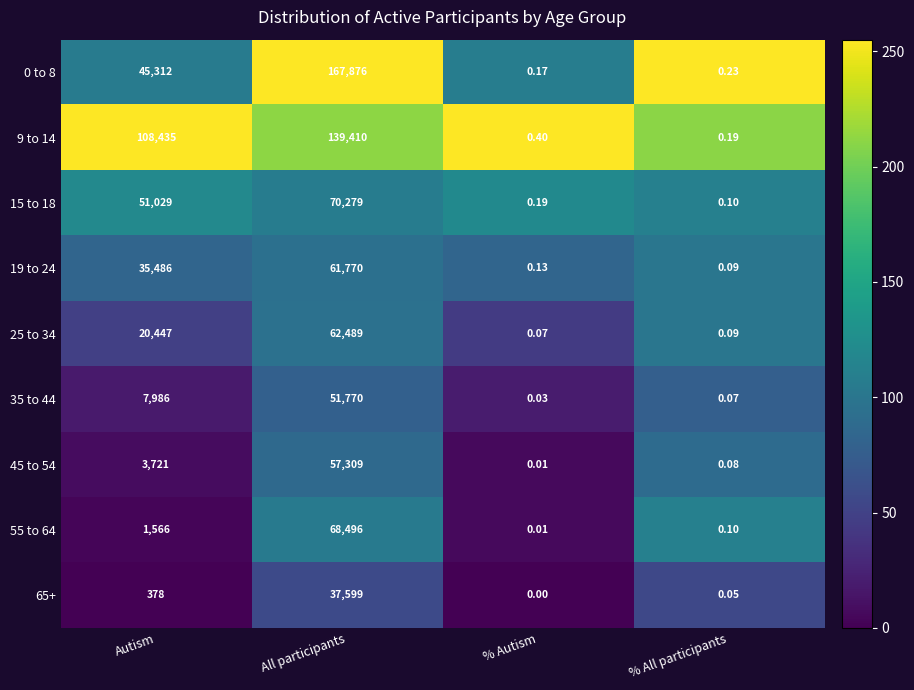

At which category does the chart reach its peak across all series?

All participants